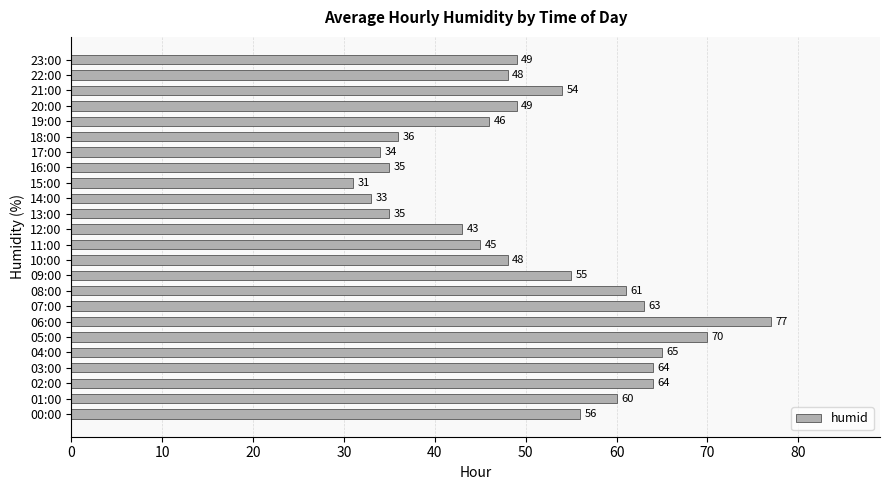

True or false: the data shows 15 at 03:00.

False